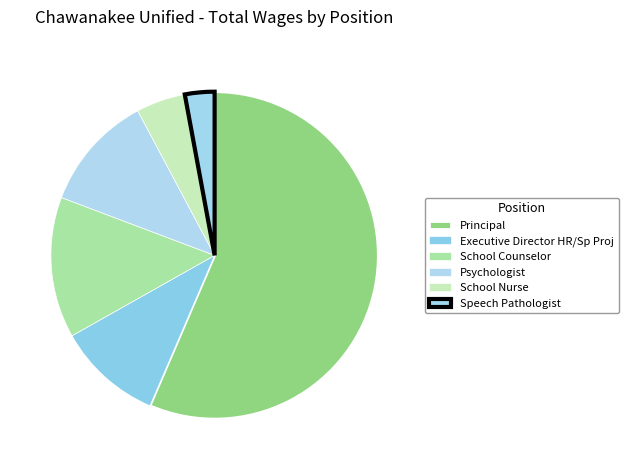

Combined, do Speech Pathologist and Executive Director HR/Sp Proj account for over 50%?

No